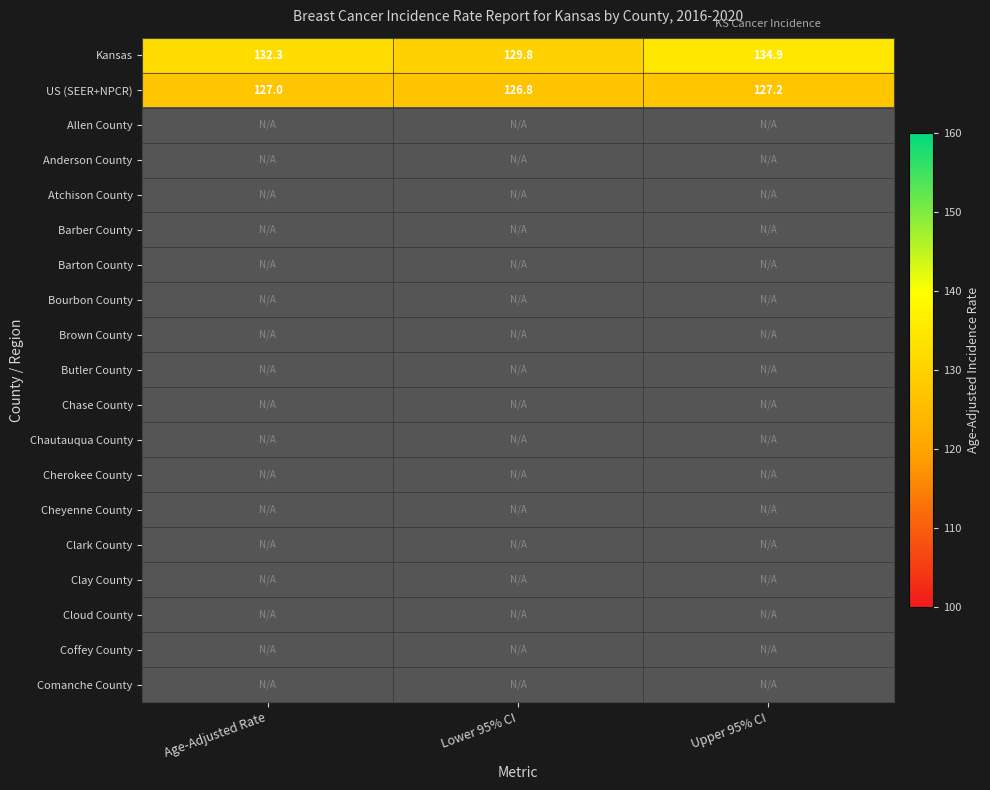

Is it true that Kansas equals 40.9 at Lower 95% CI?

False